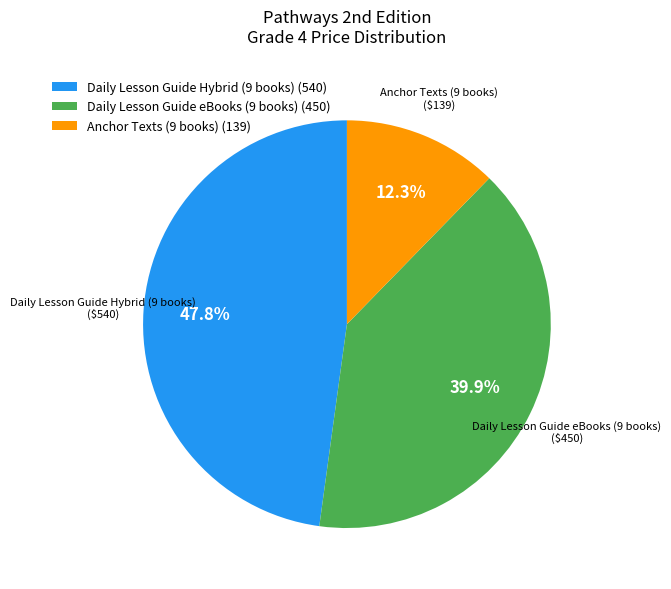

Rank the categories by value from lowest to highest.

Anchor Texts (9 books) (139), Daily Lesson Guide eBooks (9 books) (450), Daily Lesson Guide Hybrid (9 books) (540)